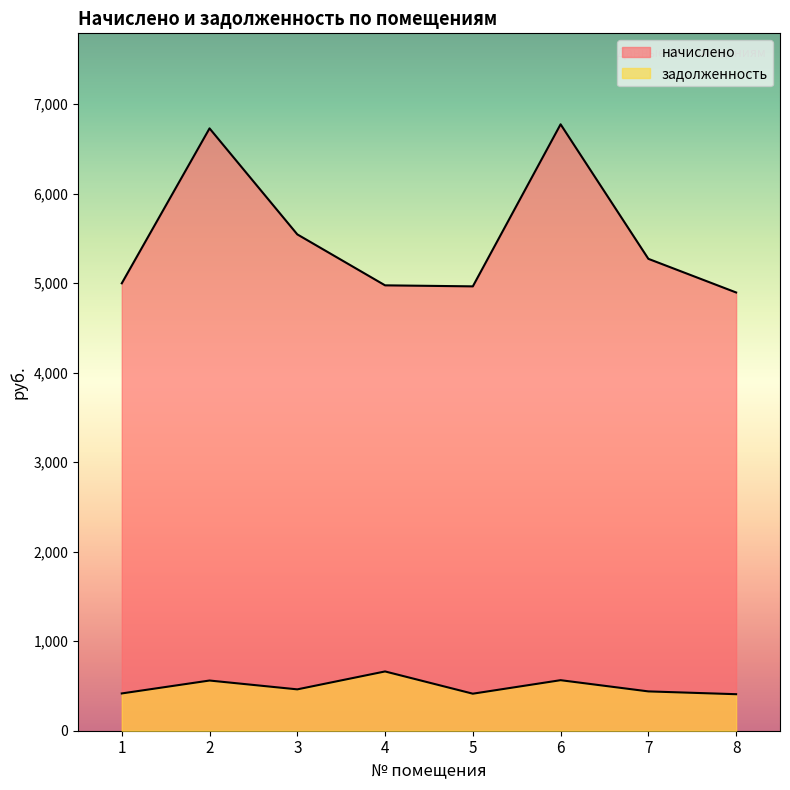

What is the value of the задолженность point at the 8th from the left?

408.1